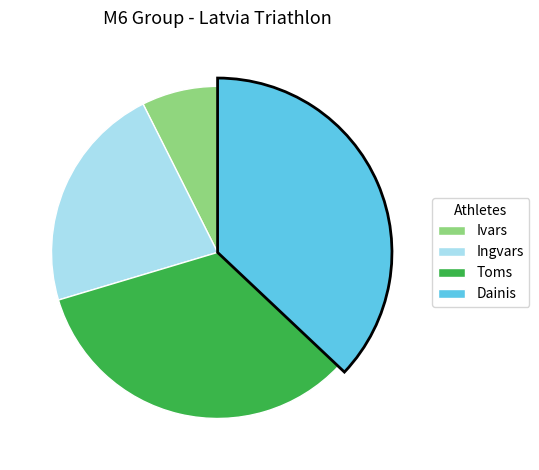

Which category has the smallest portion of the pie?

Ivars